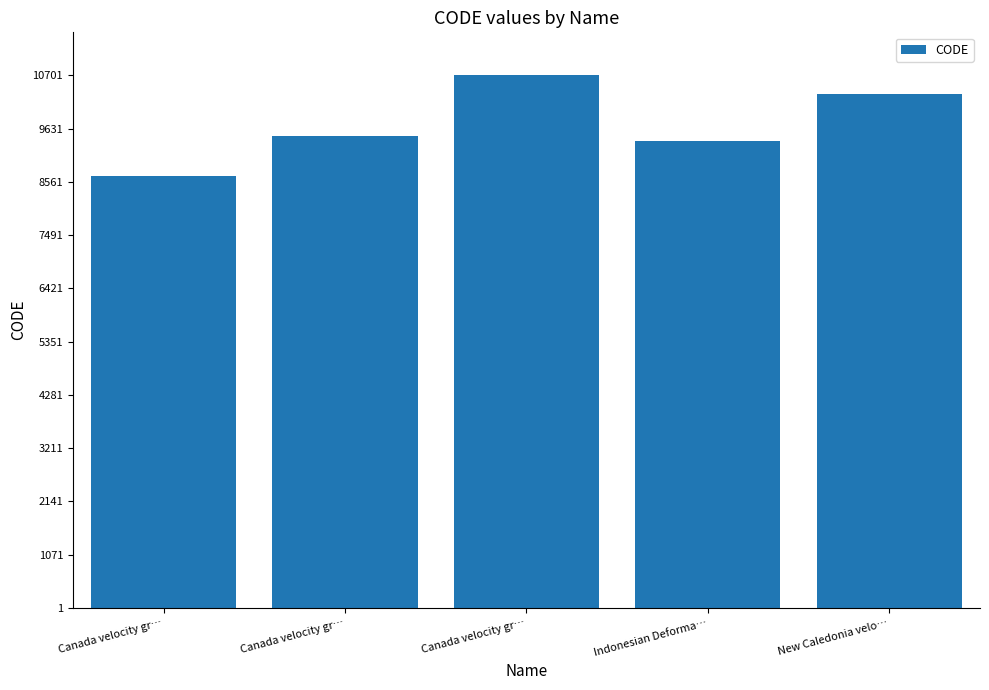

How many values are below 9483?

2